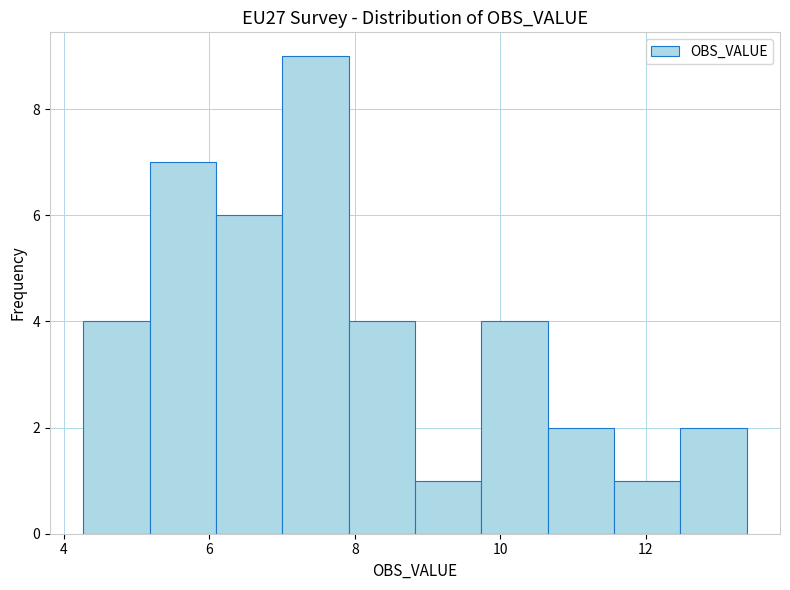

Reading left to right, list every bar in this chart as the range it spans on the x-axis followed by its height. Neither the bar edges nor the heights are printed on the chart, so give them approximately, as read against the axes.

4.2 to 5.2: 4
5.2 to 6.0: 7
6.0 to 7.0: 6
7.0 to 8.0: 9
8.0 to 8.8: 4
8.8 to 9.8: 1
9.8 to 10.6: 4
10.6 to 11.6: 2
11.6 to 12.4: 1
12.4 to 13.4: 2